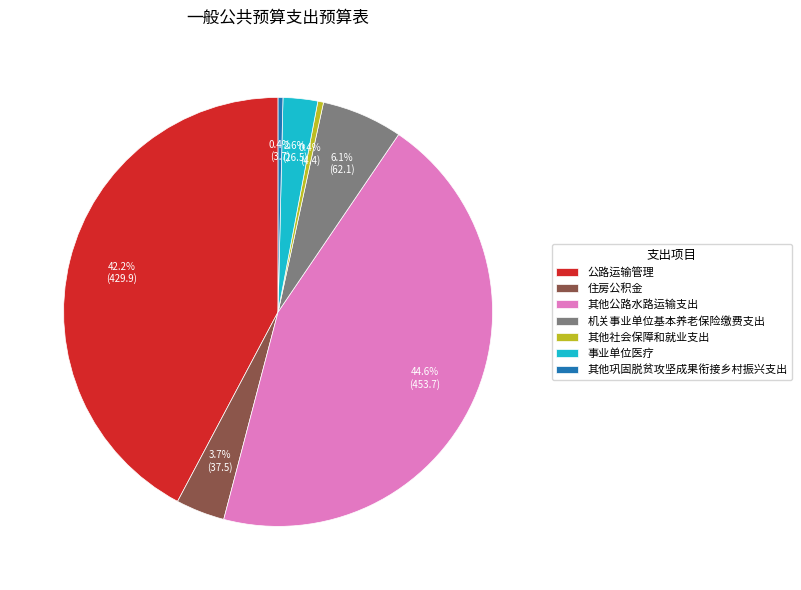

How many slices are in this pie chart?

7